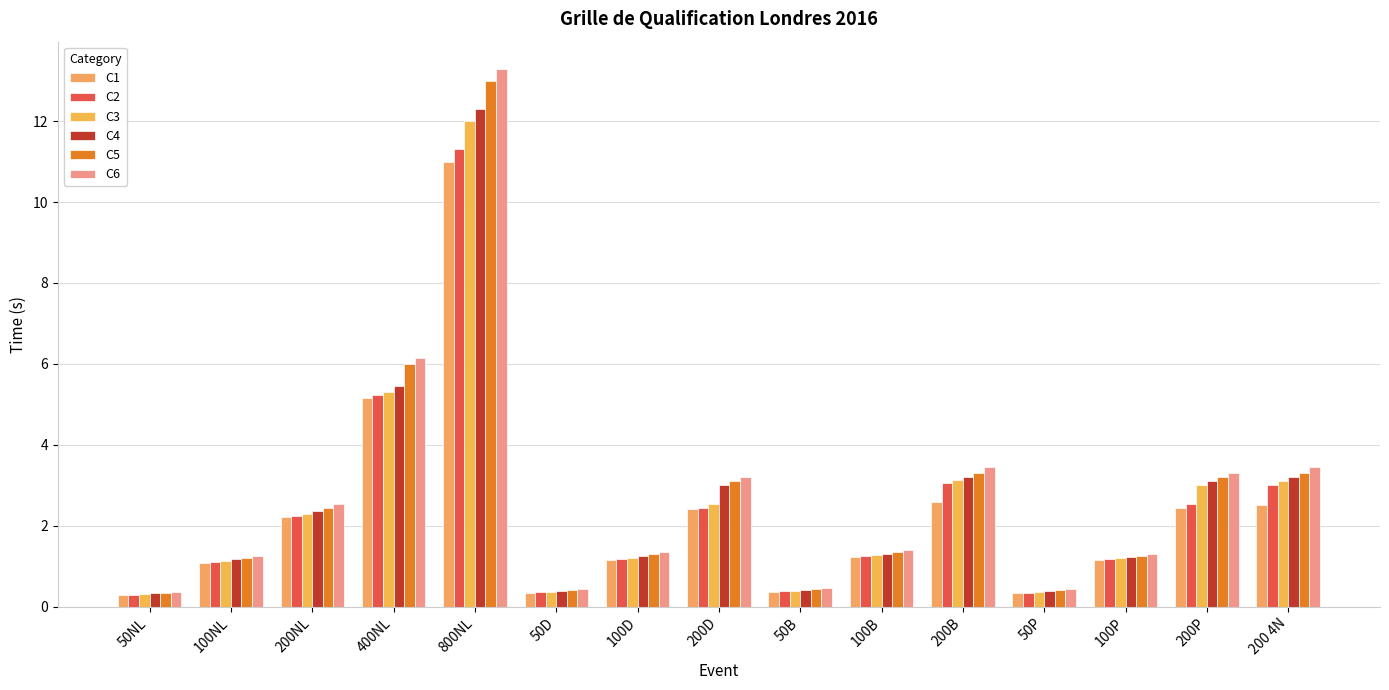

Rank the series by their maximum value, from highest to lowest.

C6, C5, C4, C3, C2, C1